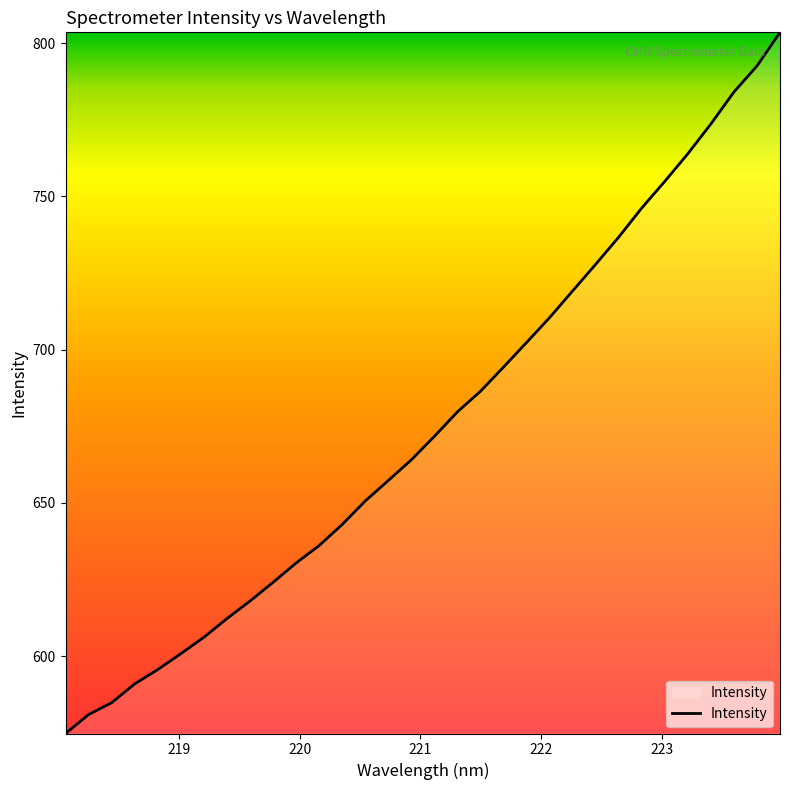

True or false: there are more than 1 points higher than both neighbors.

False